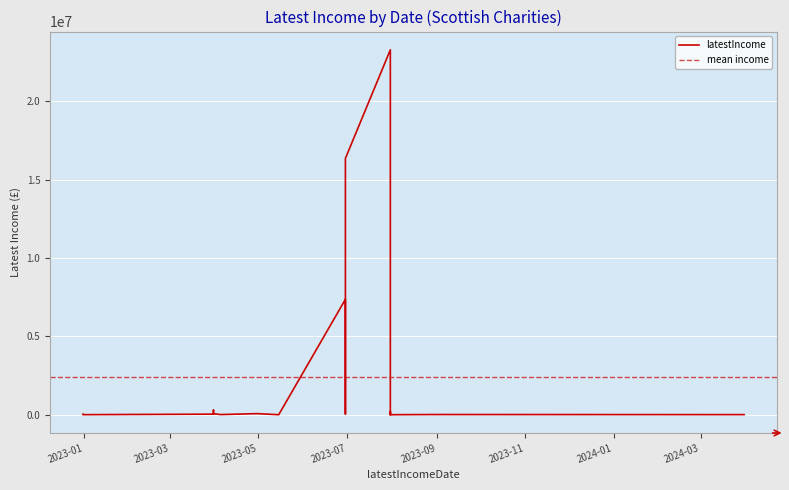

The chart shows a value of 12954 at 2024-03-31. True or false?

False